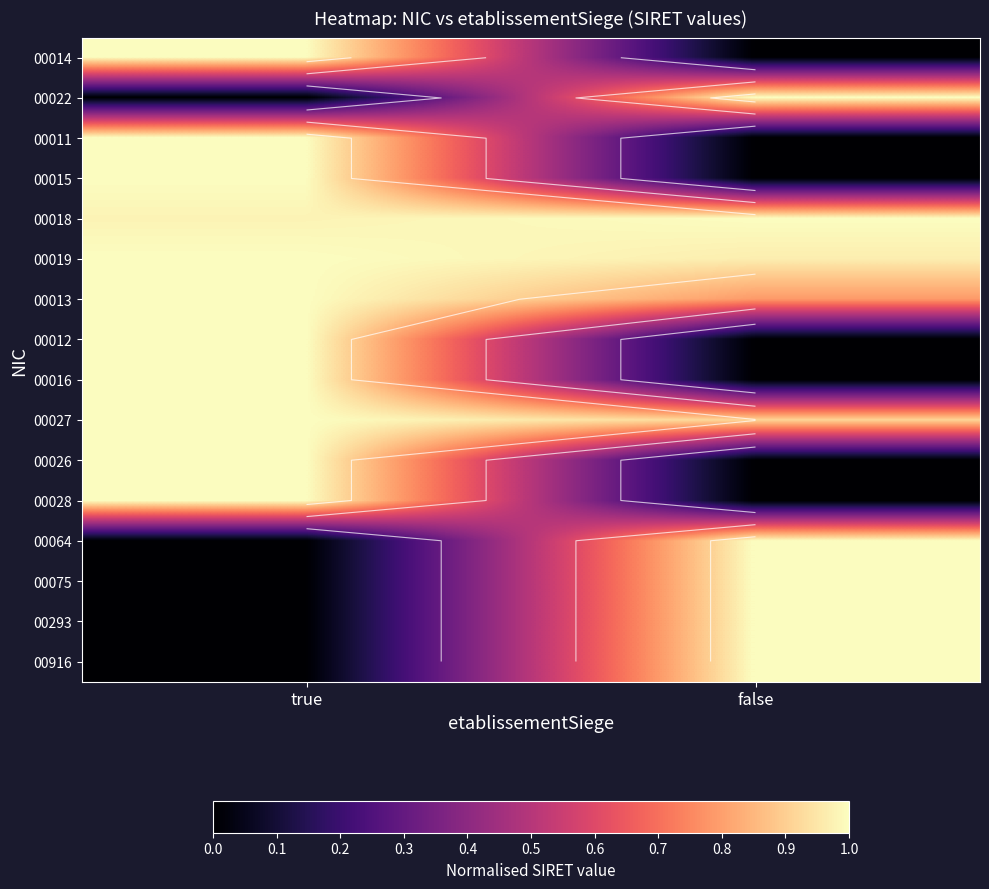

Which label corresponds to the largest value in the chart?

true